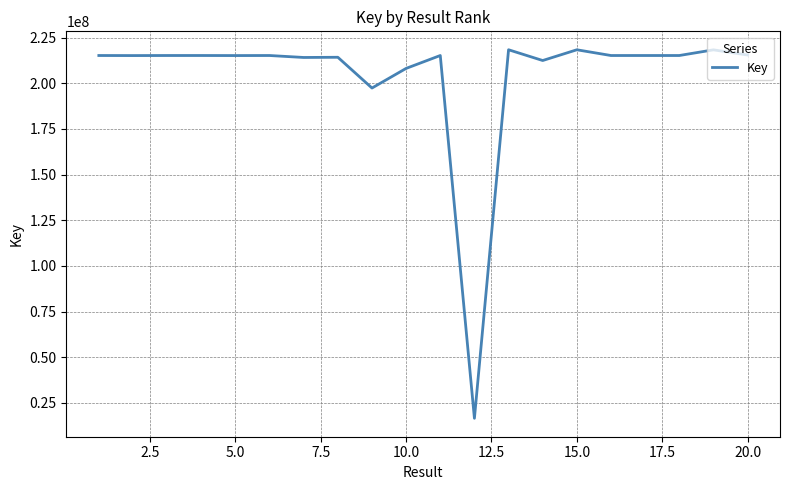

What is the smallest value displayed?

16621485